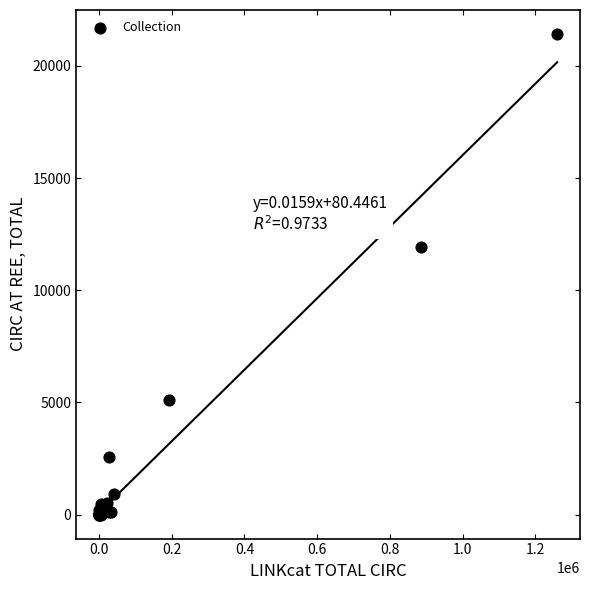

What Y value in the scatter plot is closest to 10712?

11943